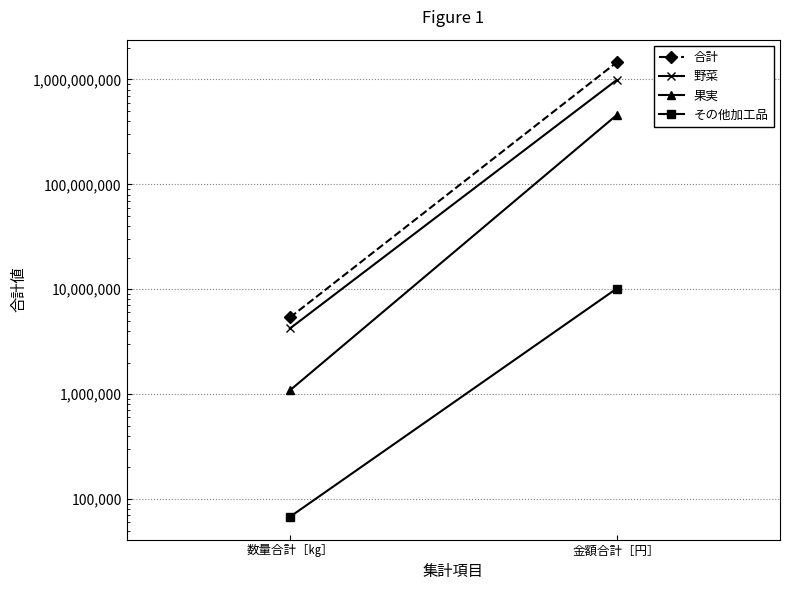

How many data points does each series have?

2